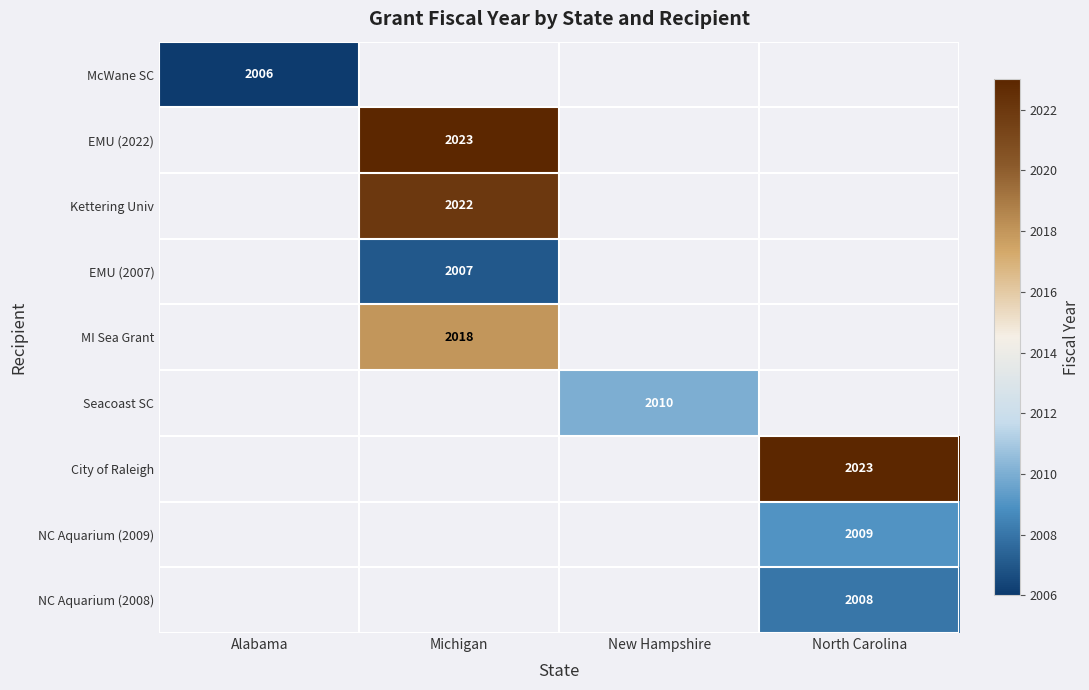

At which category does the chart reach its minimum across all series?

Alabama